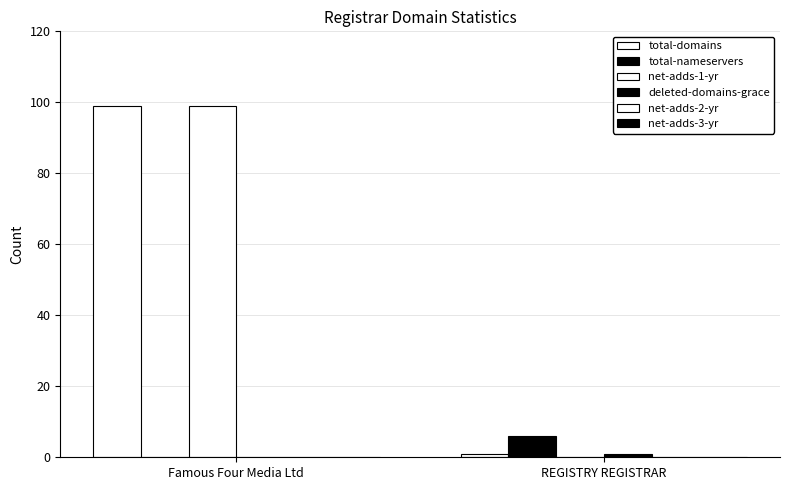

Does the chart contain stacked bars?

No